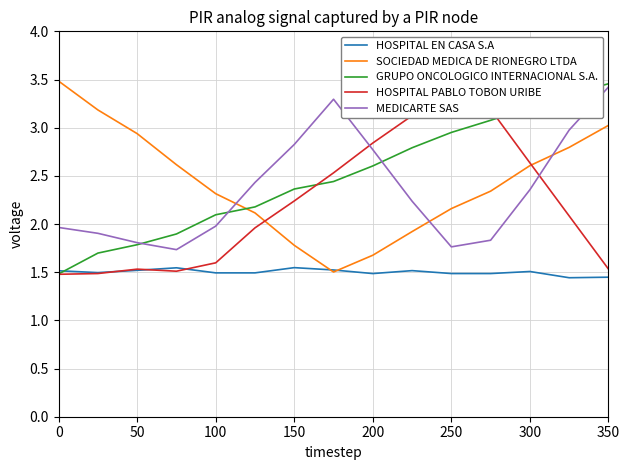

How many times do SOCIEDAD MEDICA DE RIONEGRO LTDA and GRUPO ONCOLOGICO INTERNACIONAL S.A. cross each other?

1